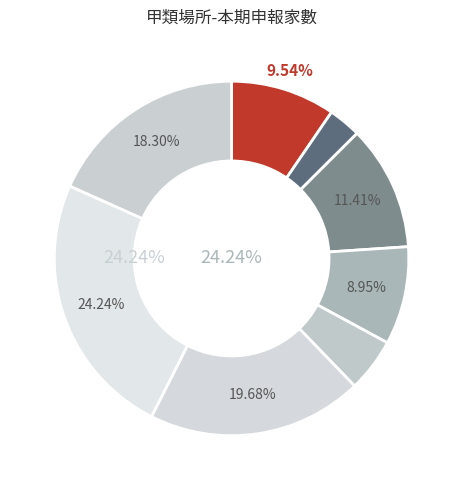

To the nearest percent, what is the combined percentage of 第五救災救護大隊 and 第三救災救護大隊?

16%